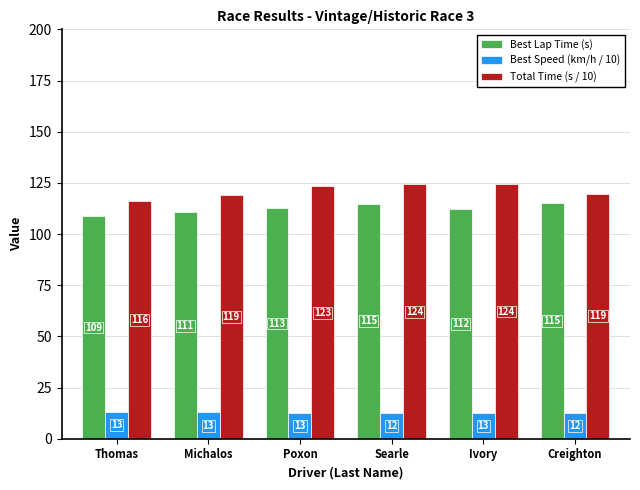

Is it true that Total Time (s / 10) equals 116.2 at Thomas?

True